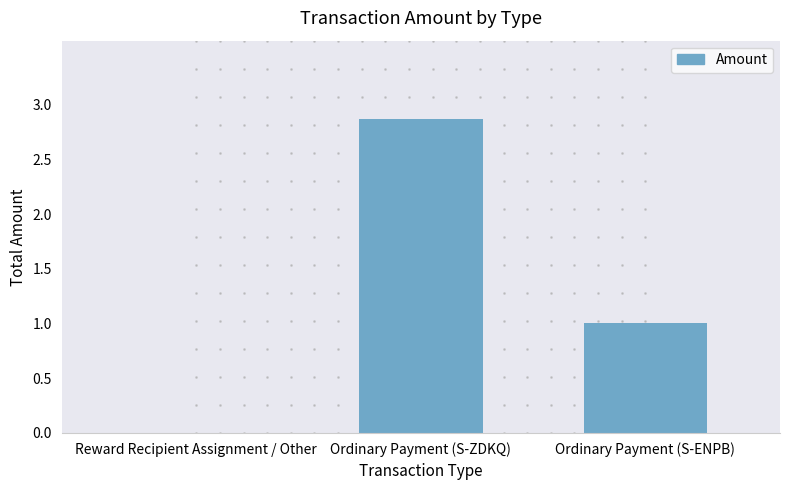

Which label corresponds to the largest value in the chart?

Ordinary Payment (S-ZDKQ)